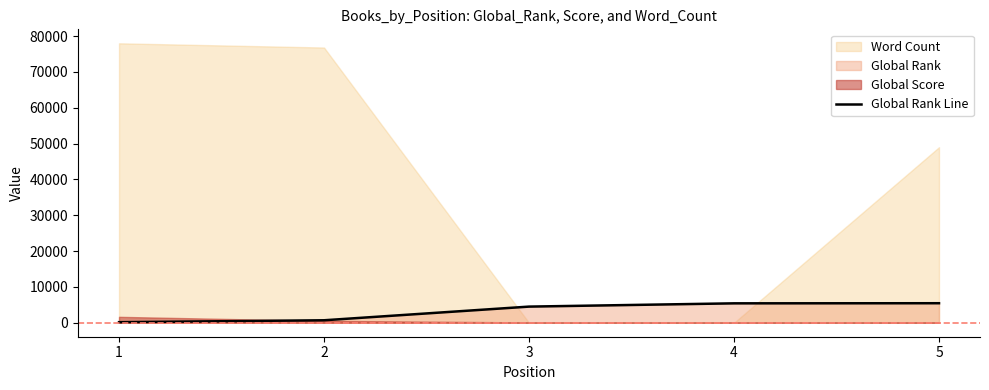

The chart shows a value of 693 at 2. True or false?

True